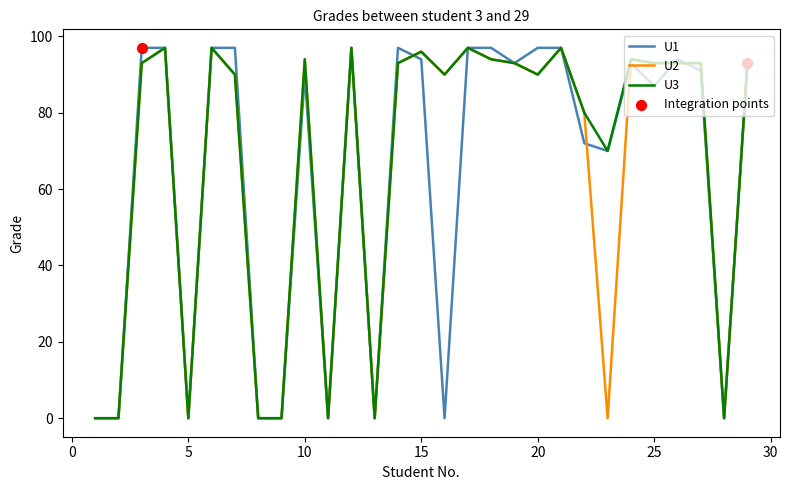

What is the maximum value for U3?

97